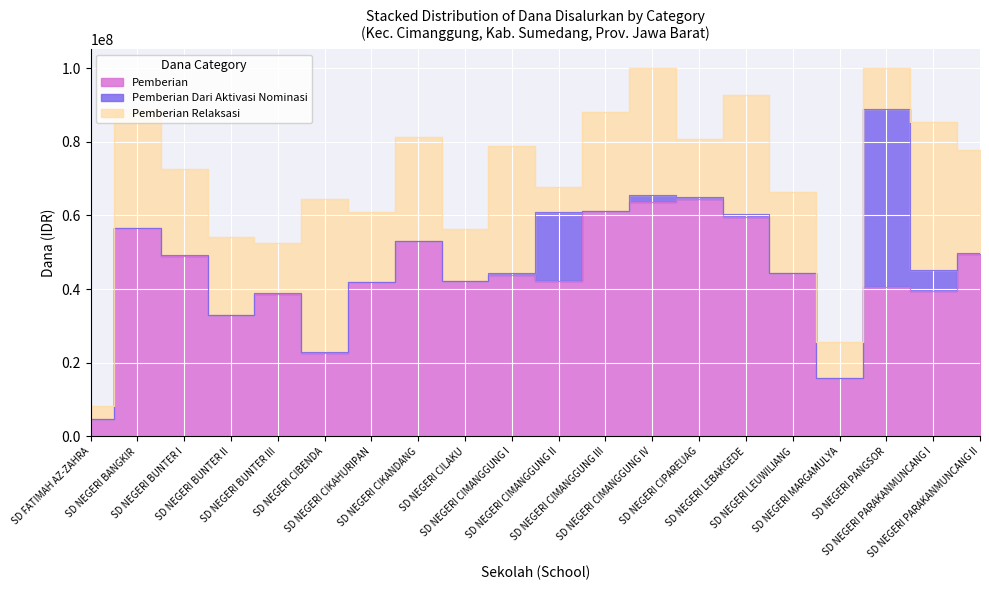

Rank the series at SD NEGERI CIMANGGUNG II from lowest to highest value.

Pemberian Relaksasi, Pemberian Dari Aktivasi Nominasi, Pemberian